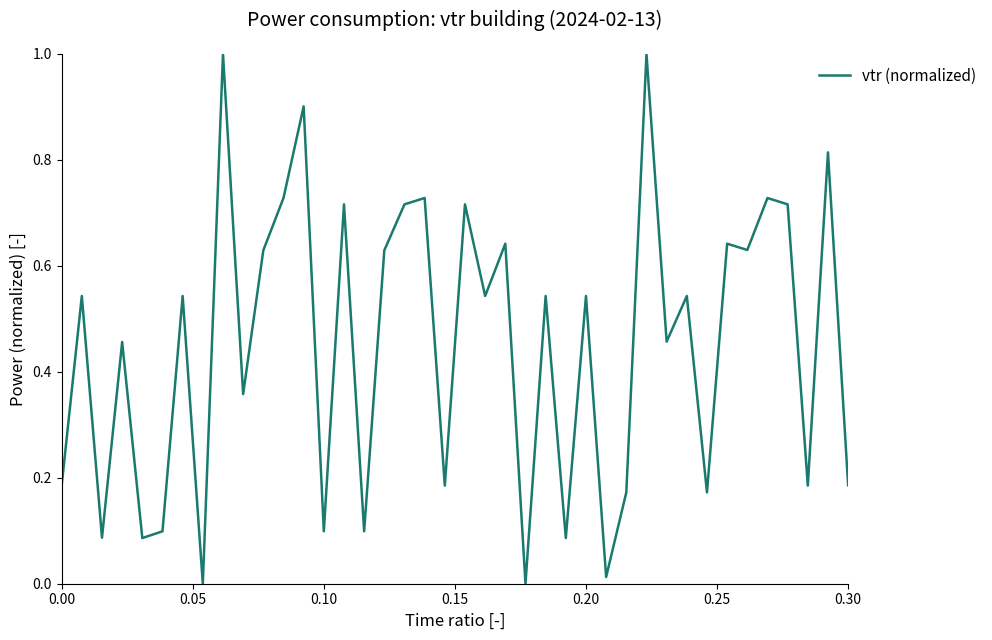

How many interior local peaks (higher than both neighbors) does the data have?

16